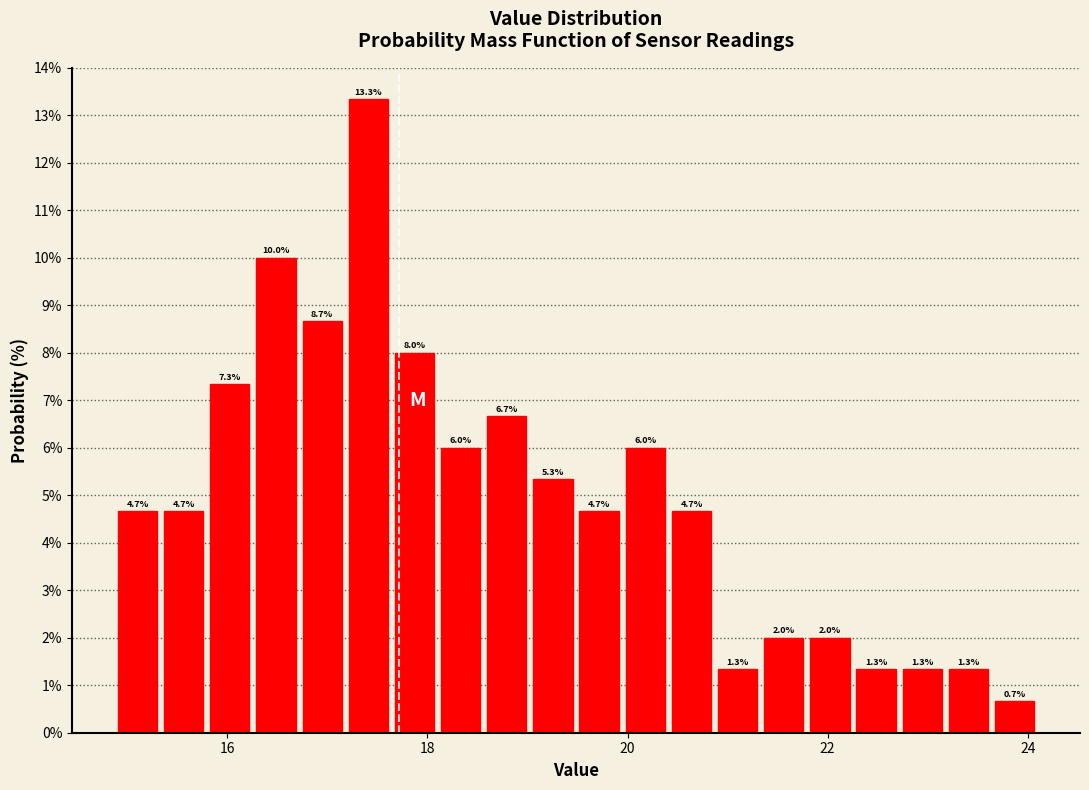

Read against the x-axis, roughly where is the centre of the tallest bar?

17.4